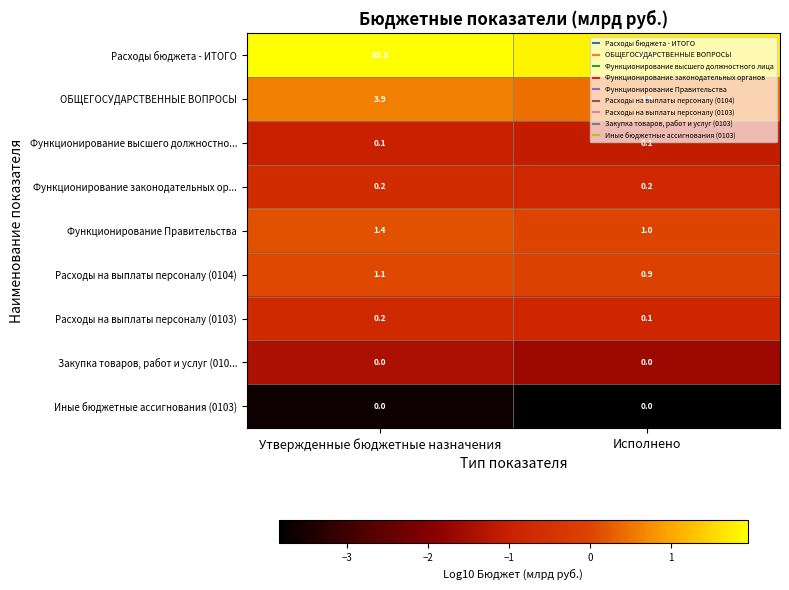

What is the maximum value shown in the chart?

89.5